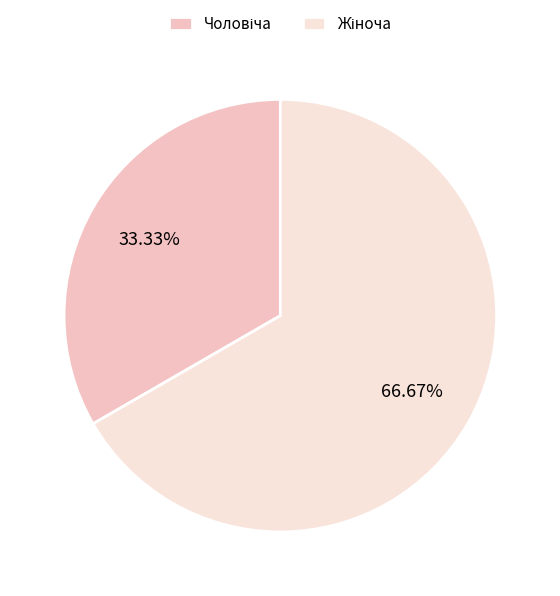

Count the number of slices in the pie.

2